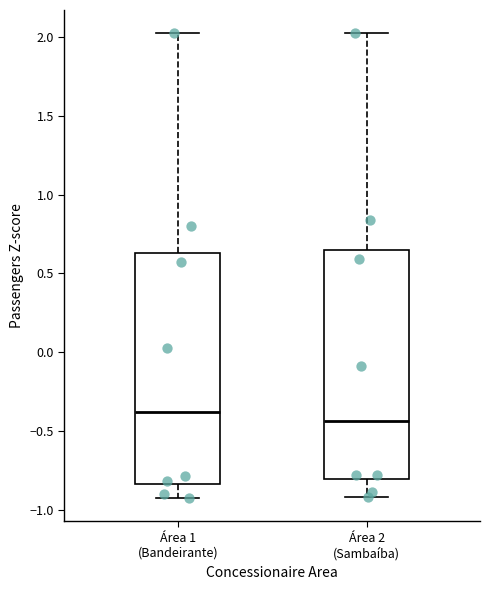

Reading left to right, transcribe this box plot: for each box, give where its median line is, the range the box spans, and where its two whiskers end, as read against the y-axis. The values are not printed on the chart, so give them approximately, as read against the axis.

Área 1 (Bandeirante): median -0.40, box -0.85 to 0.65, whiskers -0.90 to 2.00
Área 2 (Sambaíba): median -0.45, box -0.80 to 0.65, whiskers -0.90 to 2.00